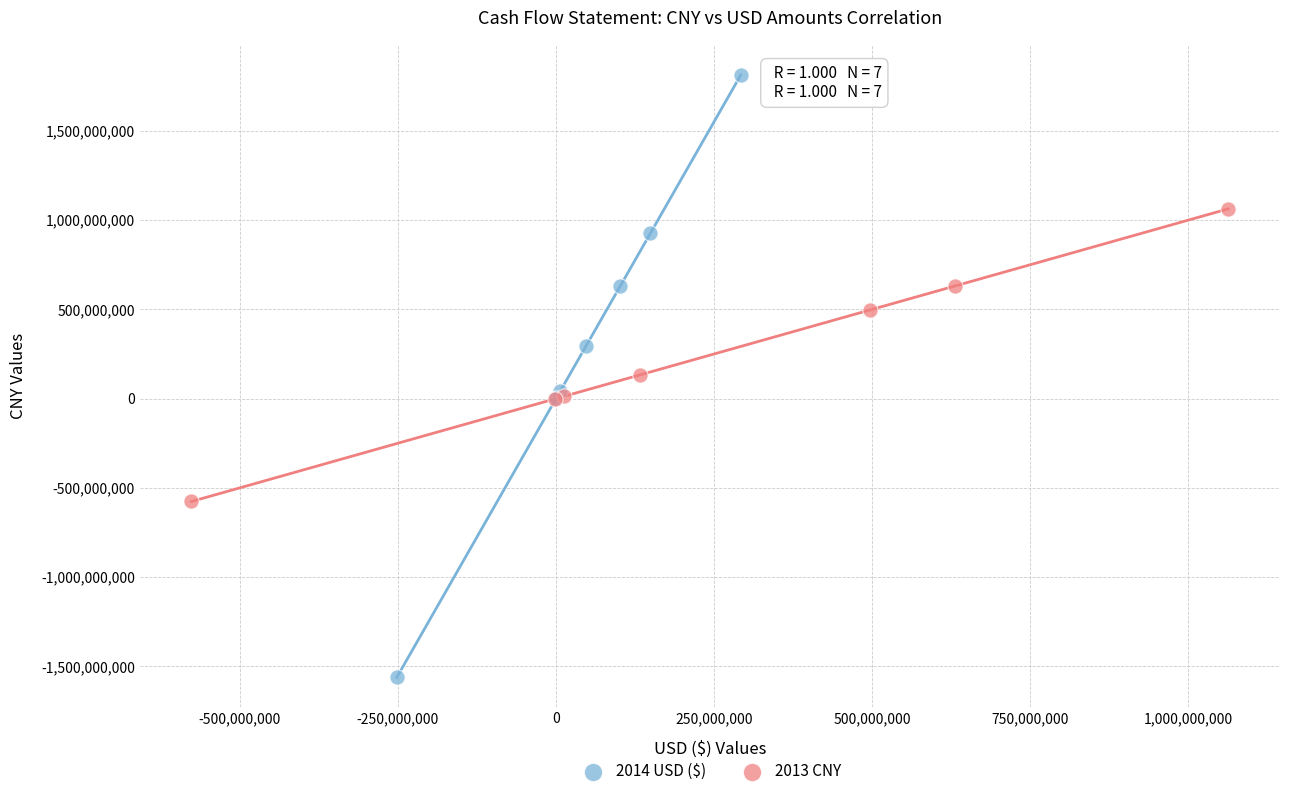

Which series reaches the maximum Y coordinate?

2014 USD ($)